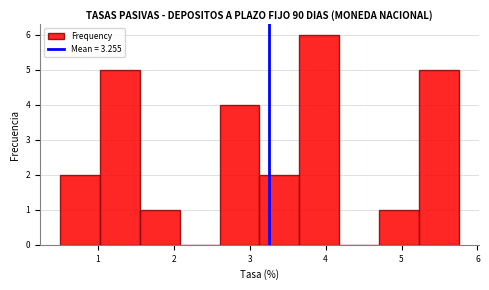

How tall is the bar that spans 1.0 to 1.6 on the x-axis? Neither the bar edges nor the heights are printed on the chart, so give them approximately, as read against the axes.

5